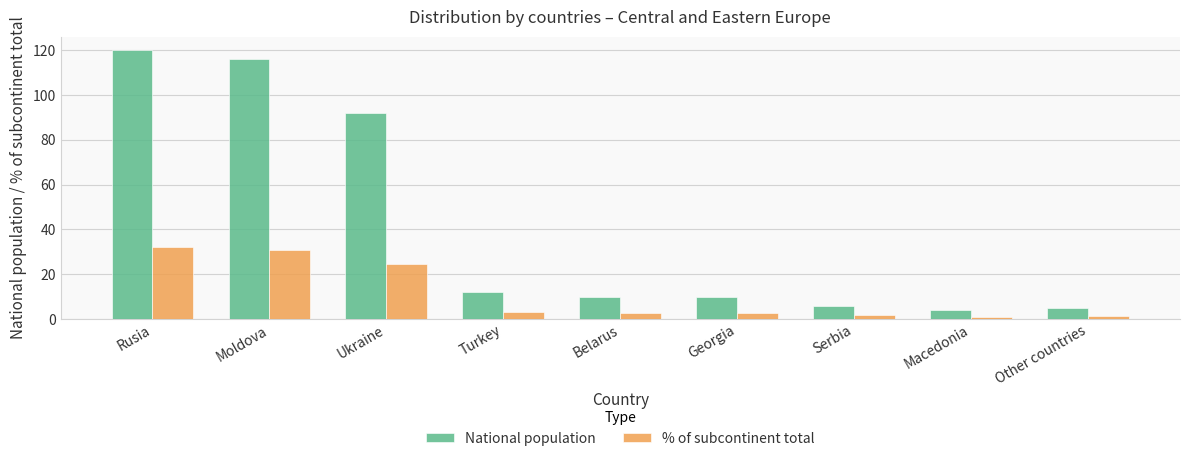

The value of % of subcontinent total at Turkey is 3.2. True or false?

True